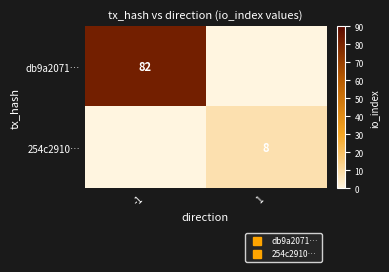

At which label does 254c2910… reach its peak?

-1